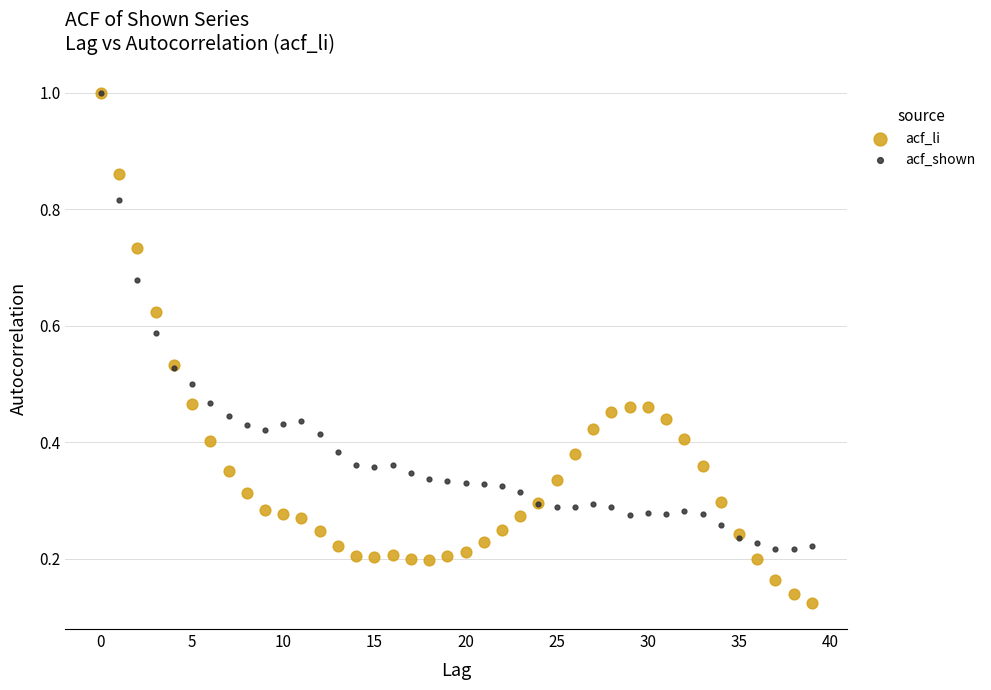

Which series contains the lowest Y value?

acf_li